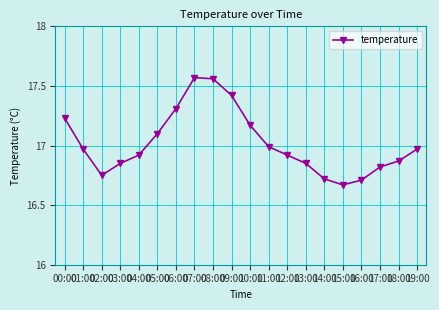

What position from the right is 15:00?

5